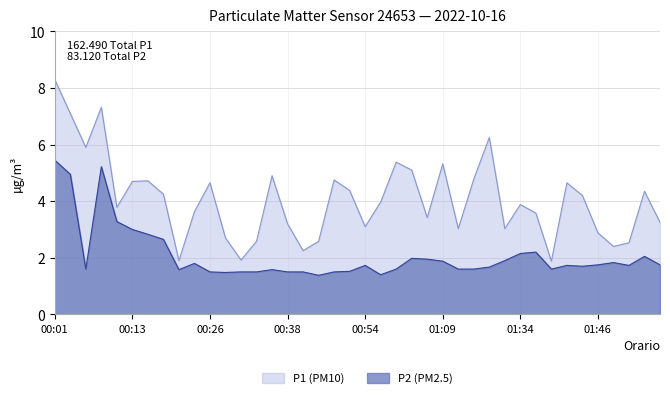

What is the minimum value shown in the chart?

1.4